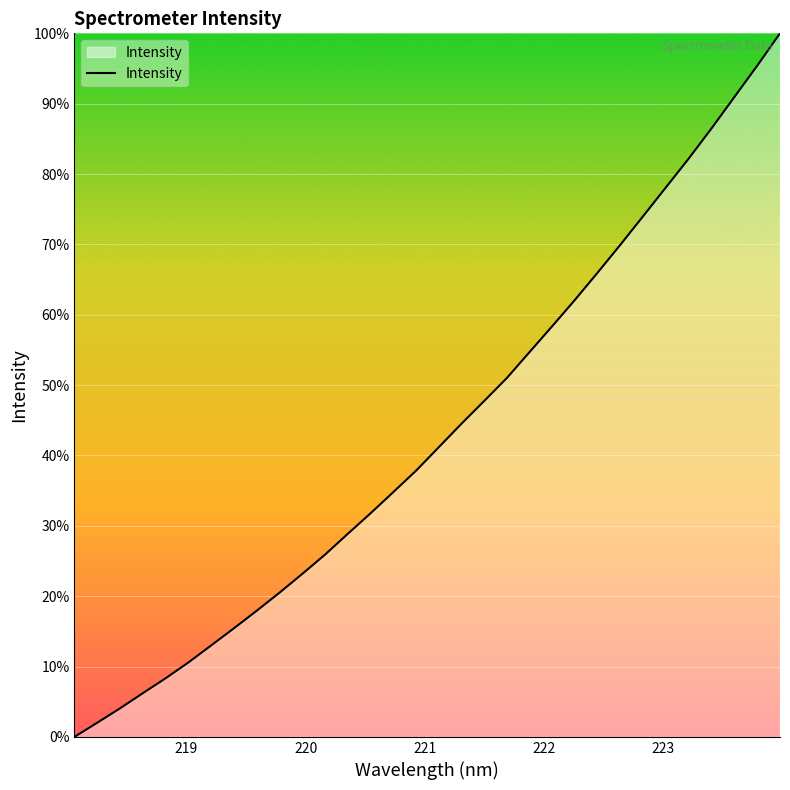

What is the maximum value shown in the chart?

100.0